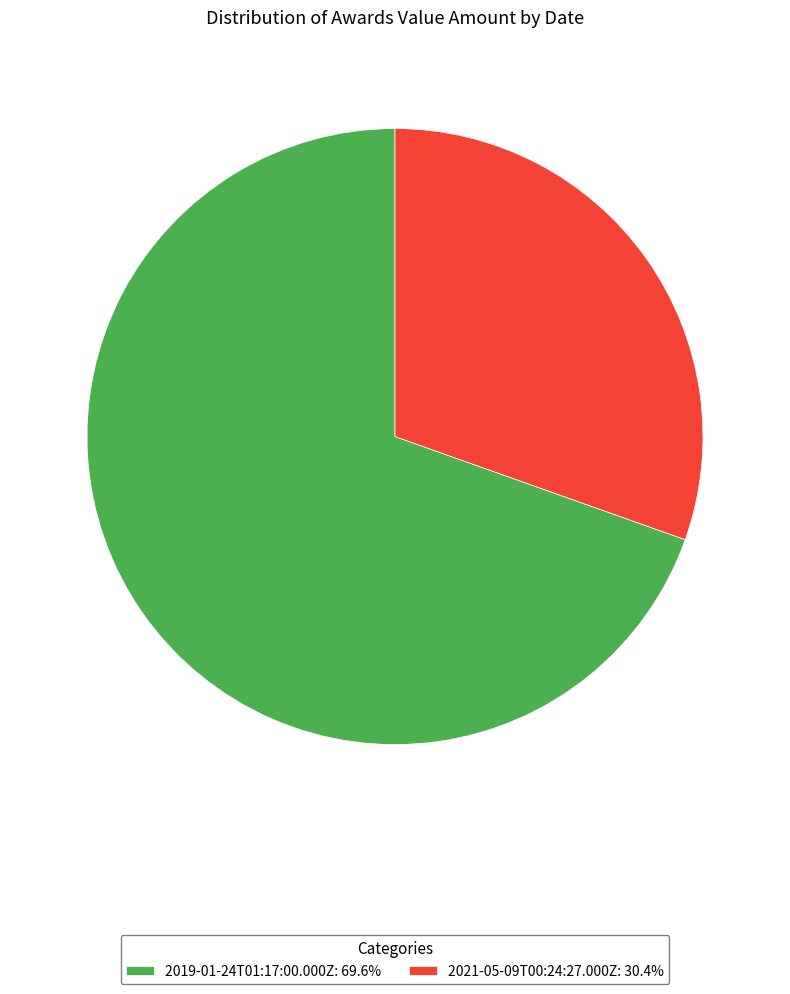

Which category has the smallest portion of the pie?

2021-05-09T00:24:27.000Z